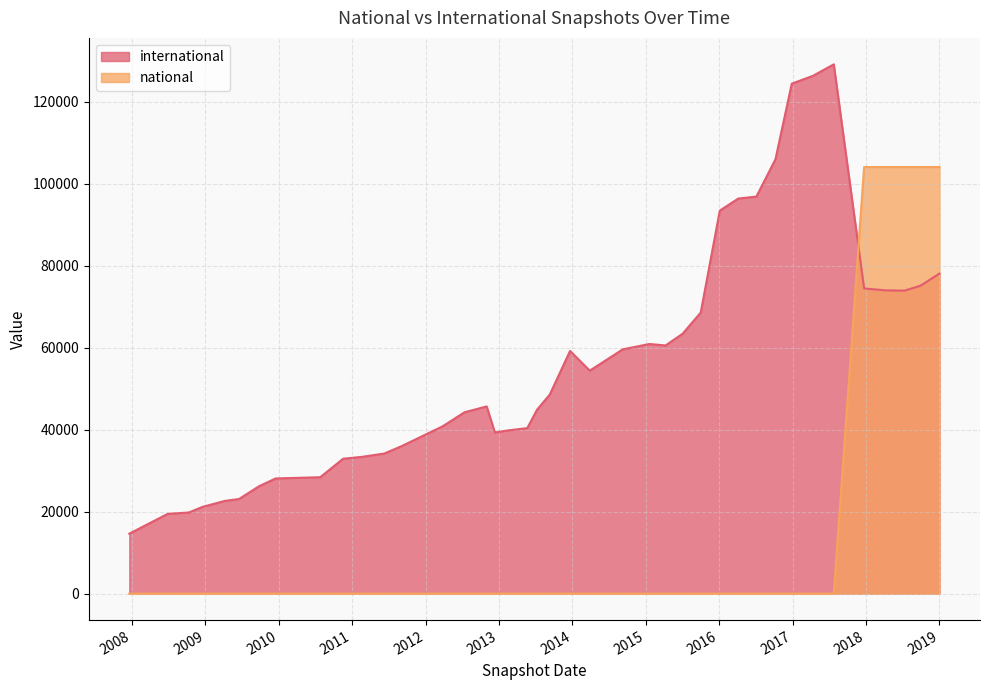

What is the label of the 34th point from the right?

2011-09-05